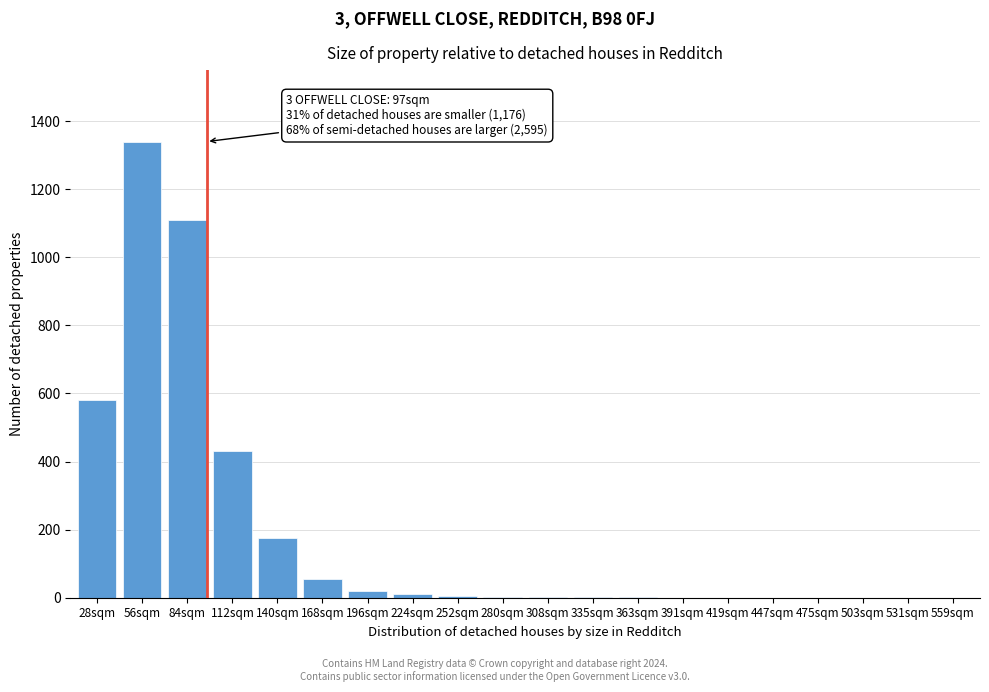

What is the sum of all values?

3732